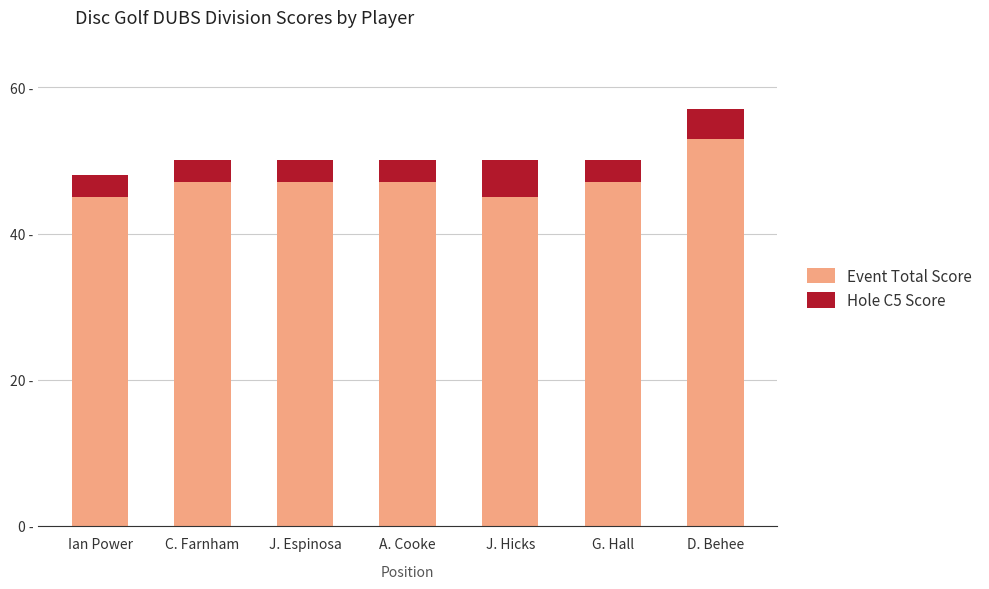

What is the maximum value for Hole C5 Score?

5